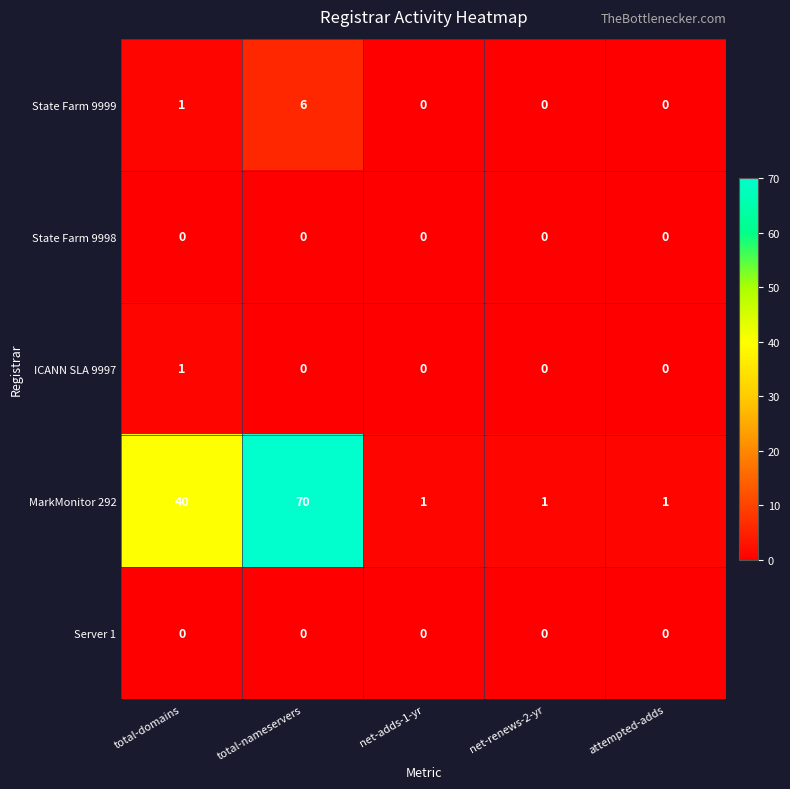

Is the value of ICANN SLA 9997 at attempted-adds greater than the value of MarkMonitor 292 at total-domains?

No